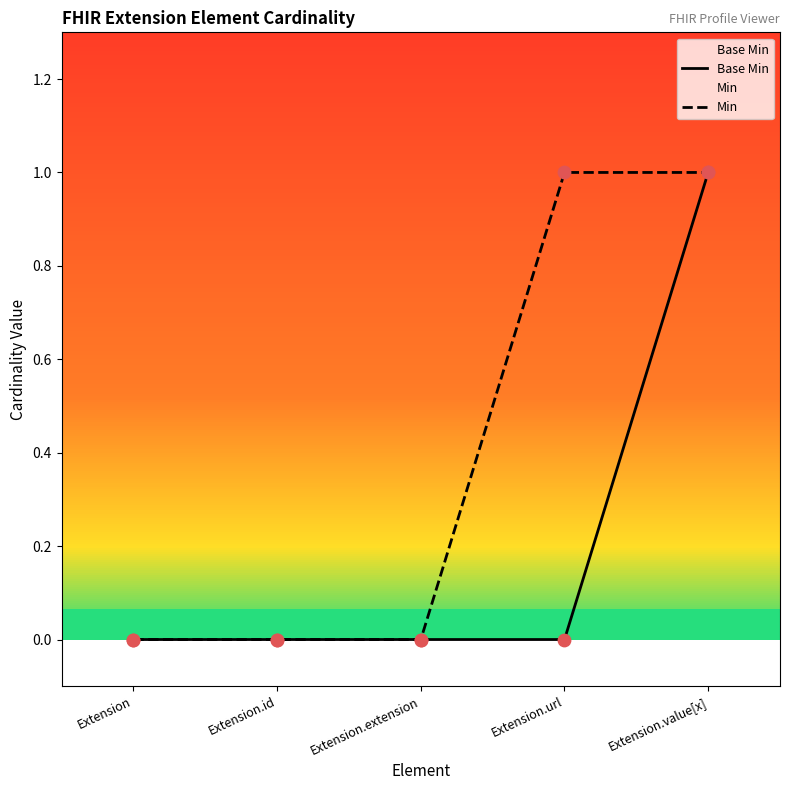

At which category is the sum across all series the highest?

Extension.value[x]